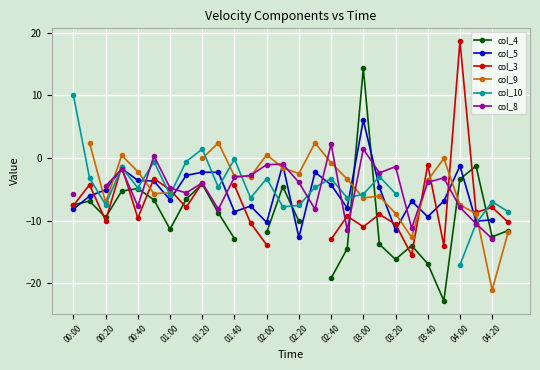

What position from the left is 01:00?

7